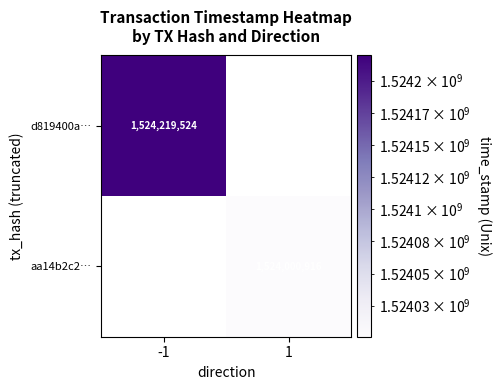

The d819400a… series shows 2054520925 at -1. True or false?

False